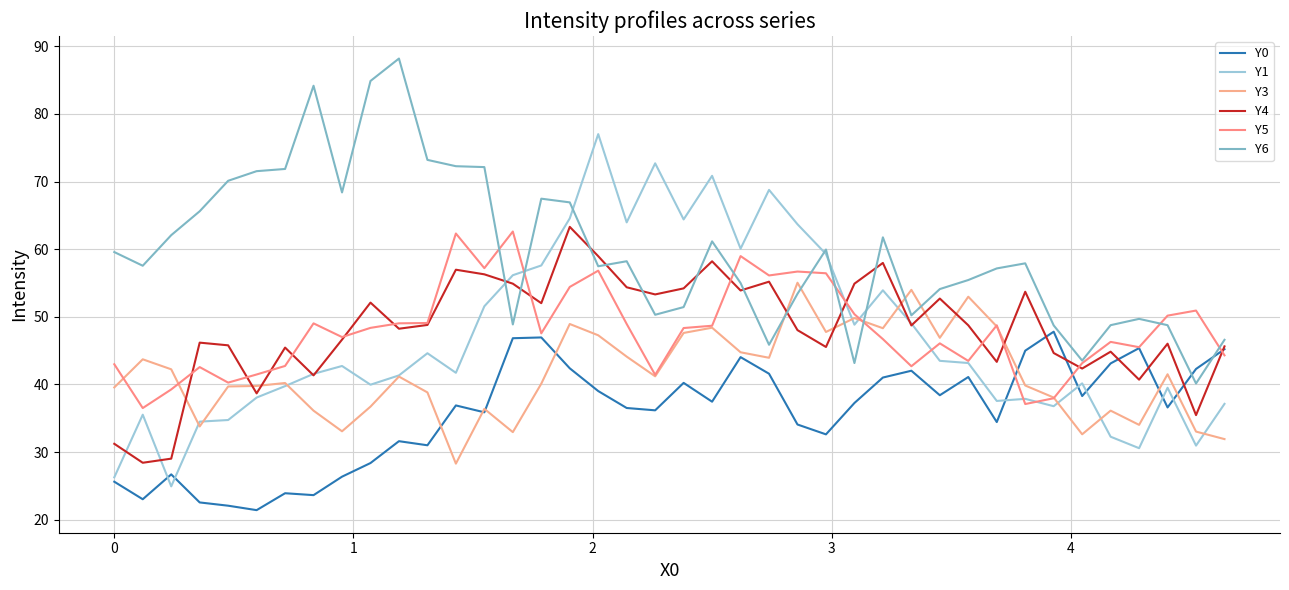

How many times do Y0 and Y6 cross each other?

2